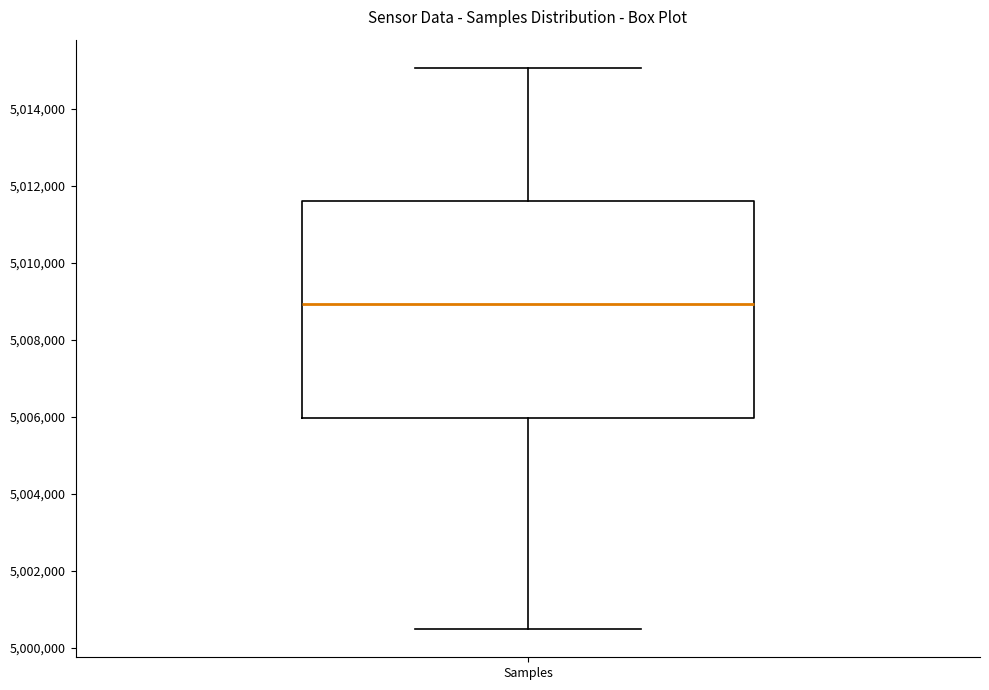

Read this box plot against the y-axis: the position of the median line, the range covered by the box, and the ends of both whiskers. The values are not printed on the chart, so give them approximately, as read against the axis.

median 5009000, box 5006000 to 5011600, whiskers 5000400 to 5015000